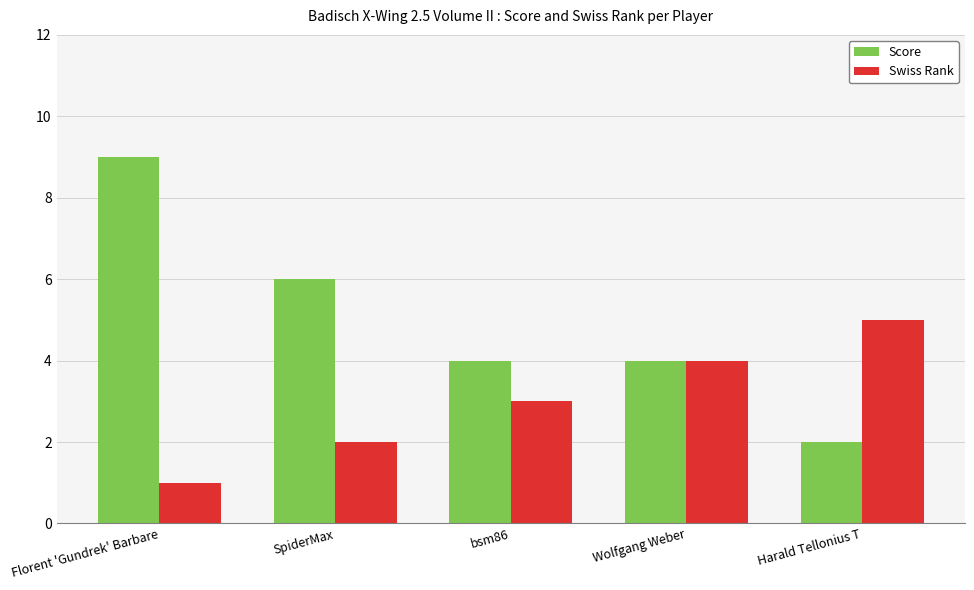

What is the total value across all series at bsm86?

7